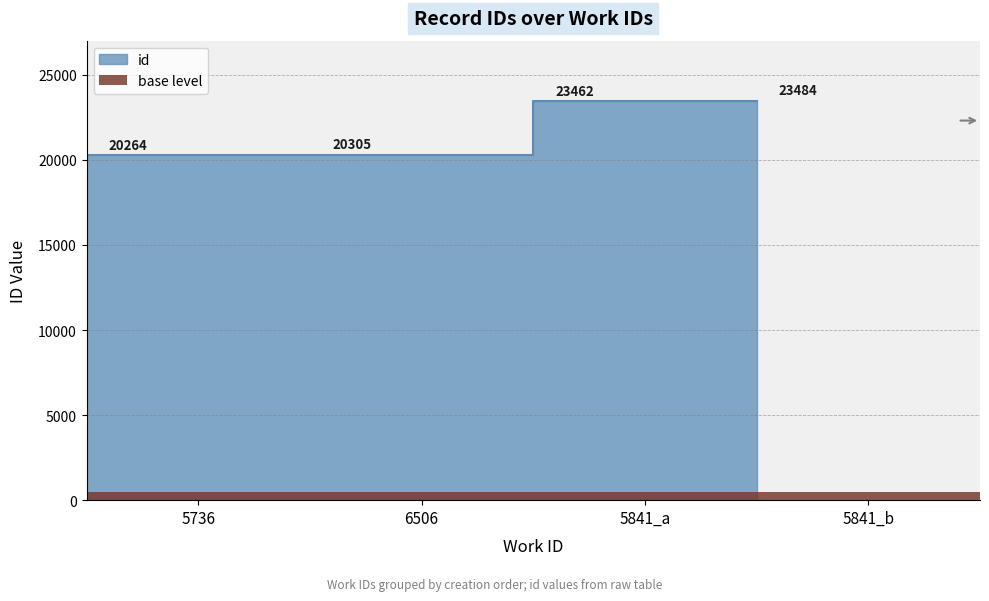

The value at 5841_a is 23462. True or false?

True